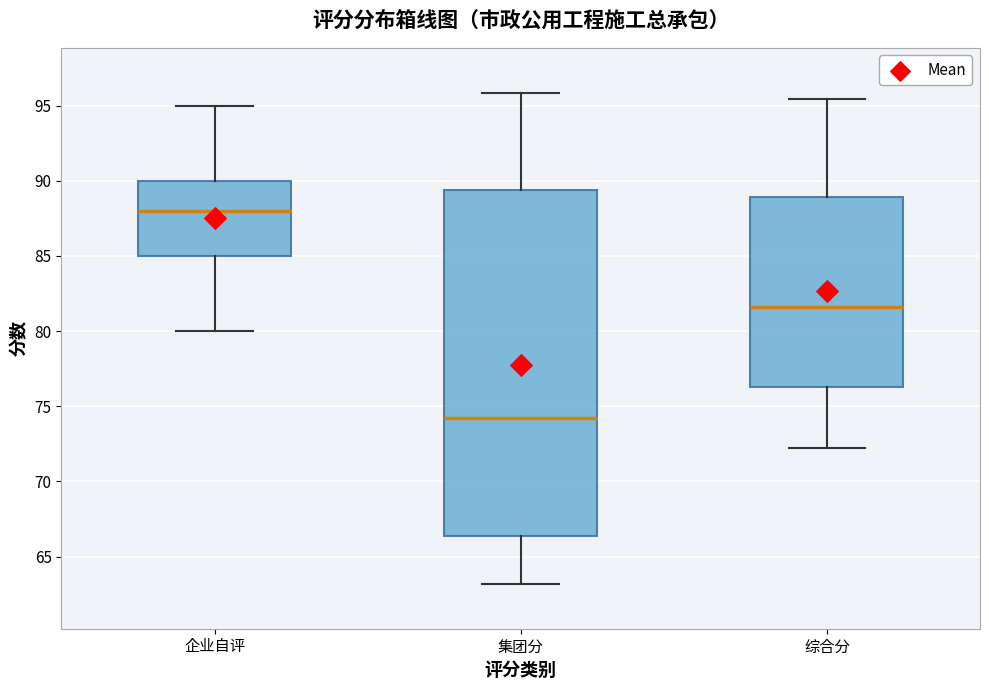

Reading left to right, read every box against the y-axis: the position of its median line, the range the box covers, and the ends of its whiskers. The values are not printed on the chart, so give them approximately, as read against the axis.

企业自评: median 88.0, box 85.0 to 90.0, whiskers 80.0 to 95.0
集团分: median 74.0, box 66.5 to 89.5, whiskers 63.0 to 96.0
综合分: median 81.5, box 76.5 to 89.0, whiskers 72.0 to 95.5